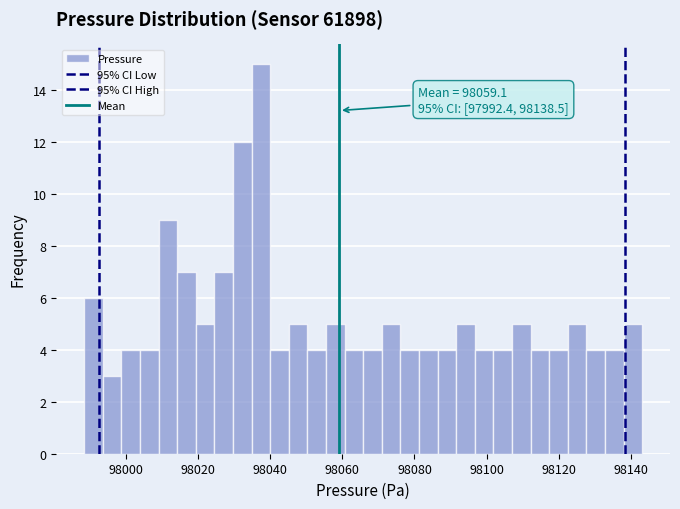

Around what value on the x-axis is the tallest bar? Give the approximate position of its centre, as read against the axis.

98038